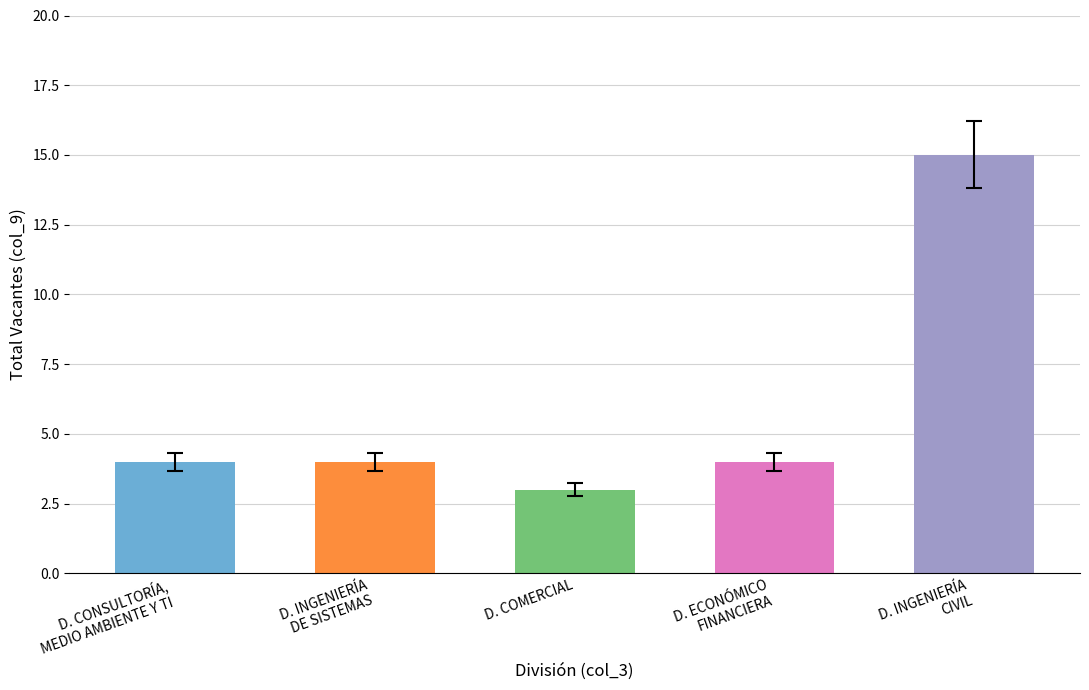

What is the sum of all values?

30